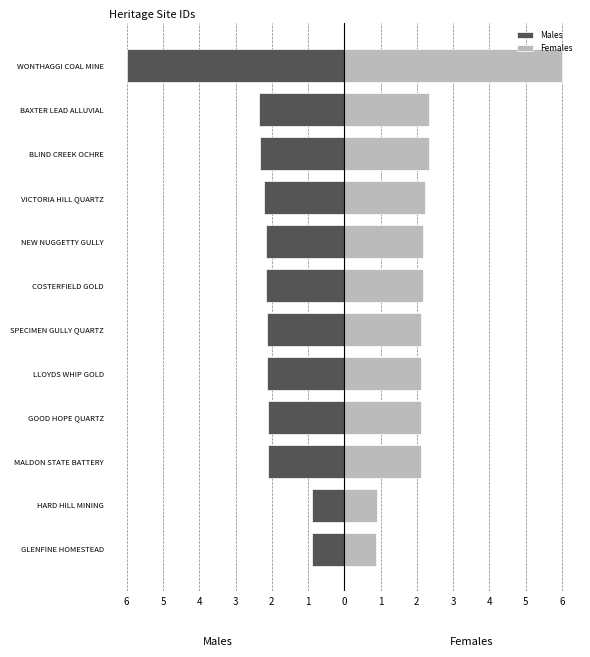

Is it true that Males equals -1.4 at GLENFINE HOMESTEAD?

False